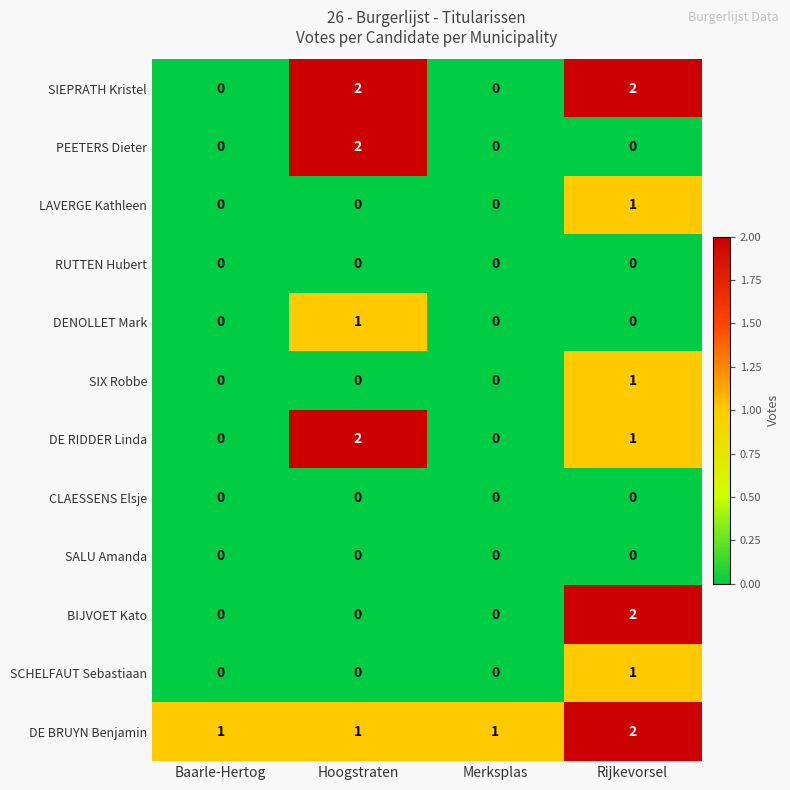

Which category has the highest value in the DENOLLET Mark series?

Hoogstraten